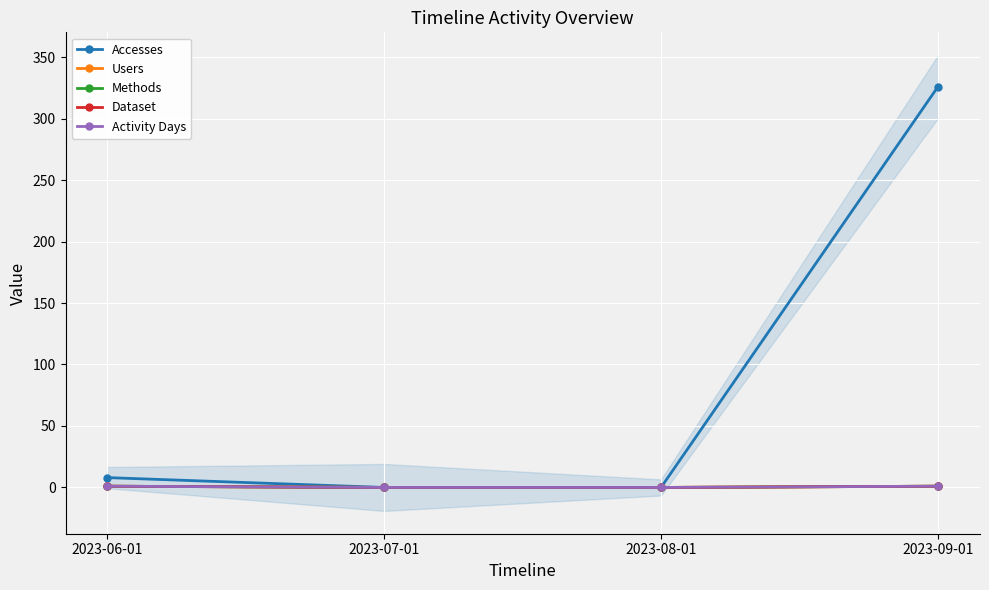

The Users series shows 1 at 2023-06-01. True or false?

False